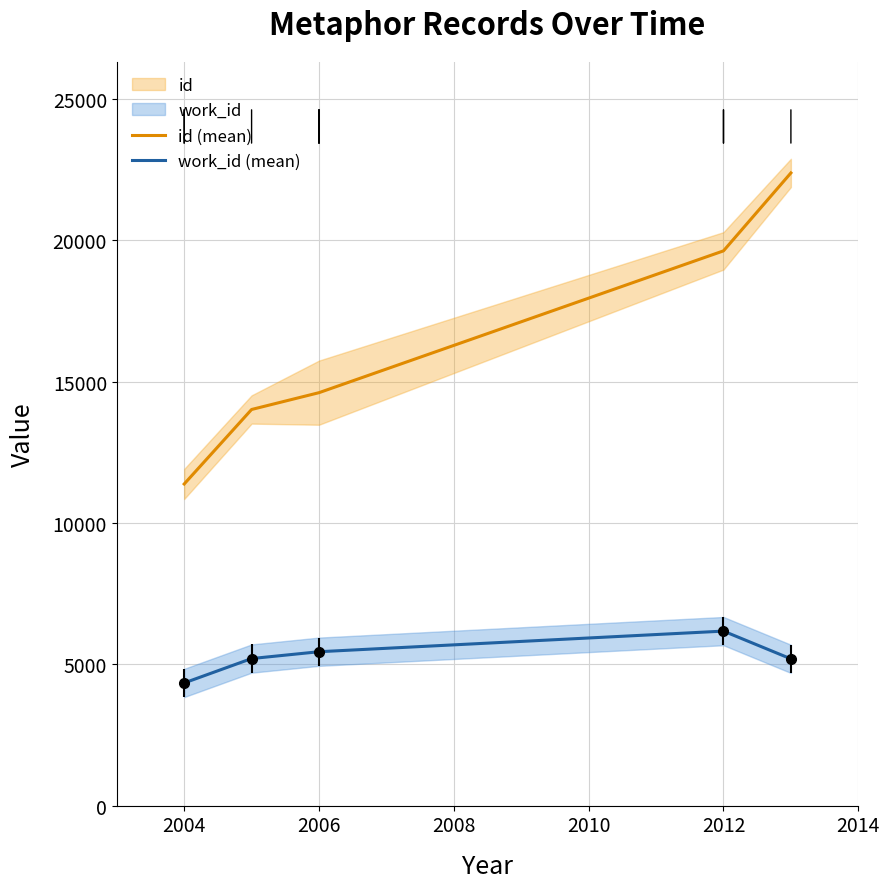

True or false: id (mean) and work_id (mean) cross at least once.

False